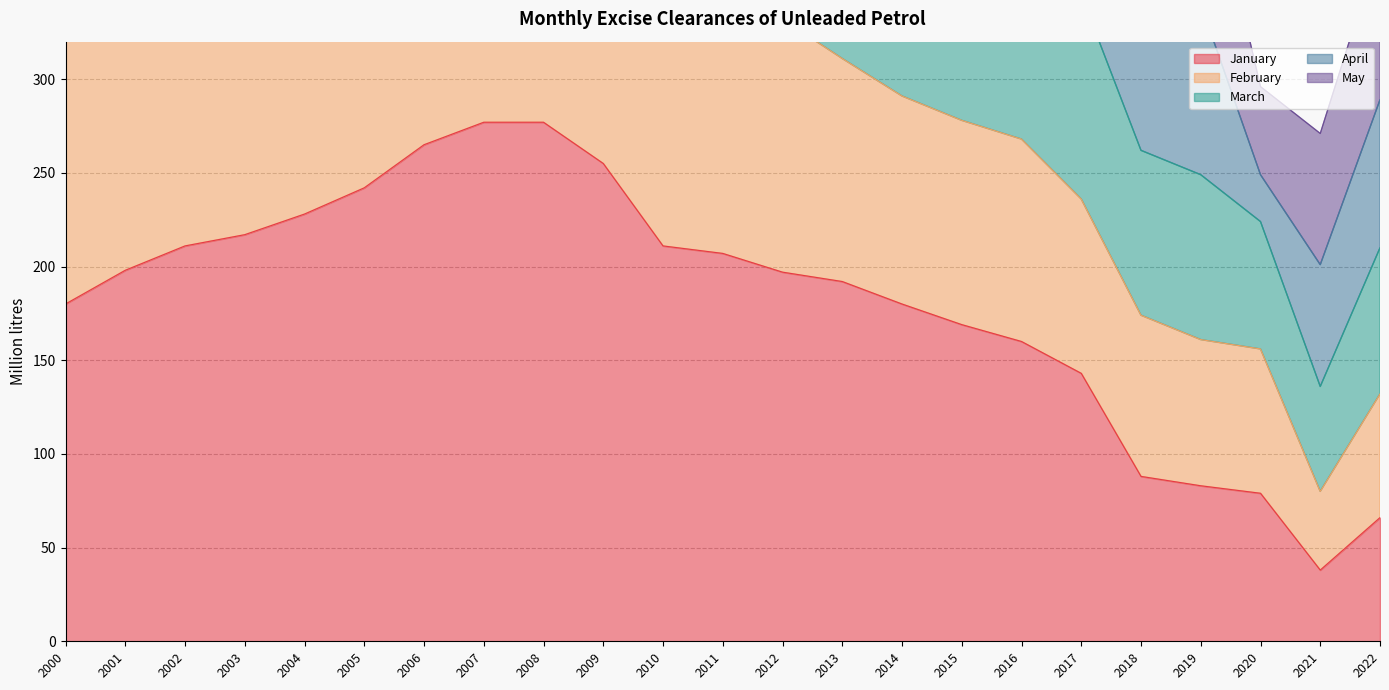

Which series changed the most between 2004 and 2020?

March